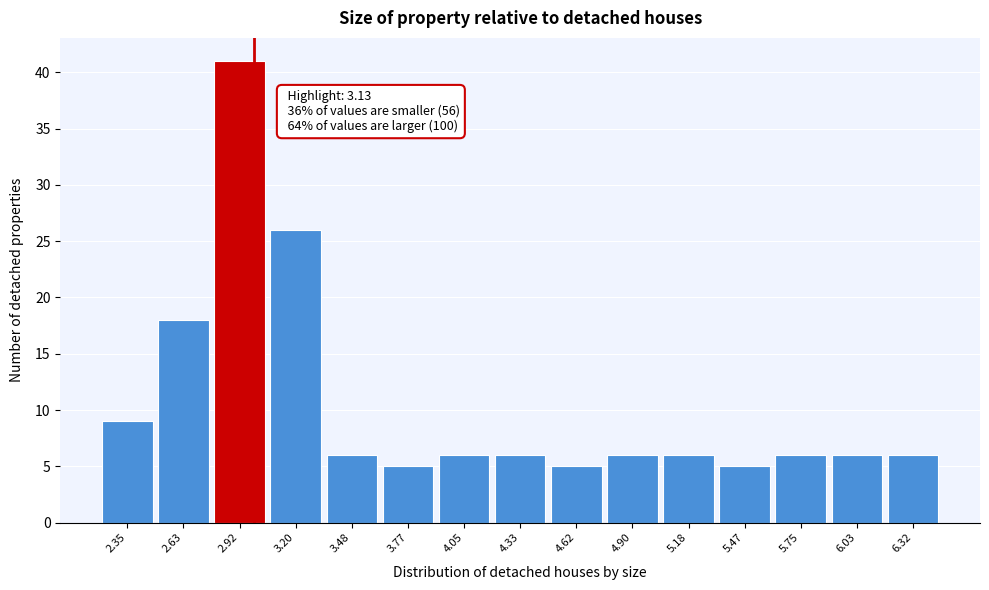

Reading left to right, transcribe all the data shown in this chart.

9	18	41	26	6	5	6	6	5	6	6	5	6	6	6